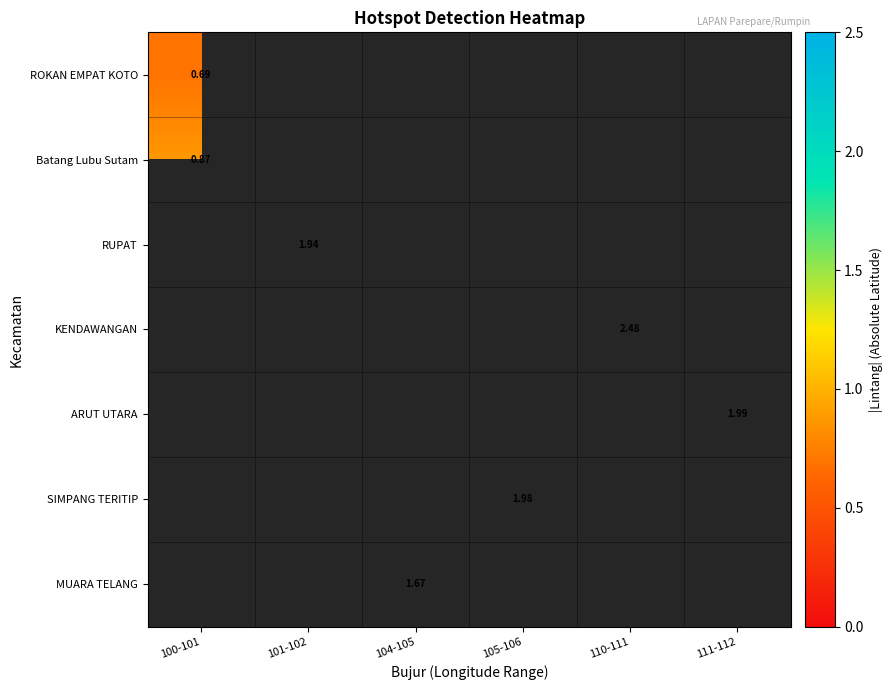

What is the maximum value shown in the chart?

2.5